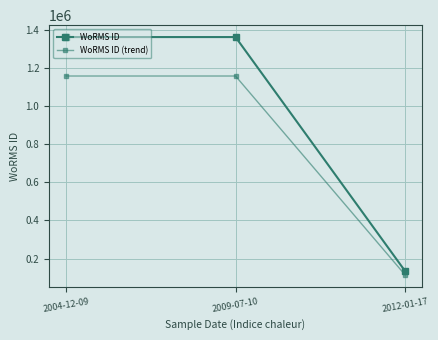

Reading left to right, list all the values displayed in this chart.

WoRMS ID: 1361174.0	1361176.0	134564.0
WoRMS ID (trend): 1156997.9	1156999.6	114379.4